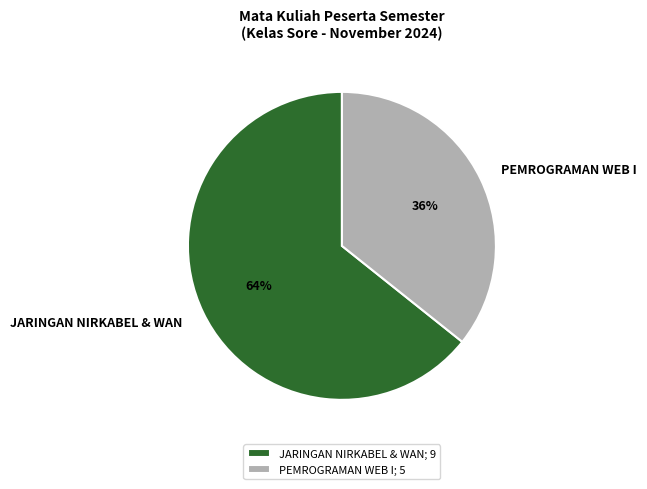

Which category accounts for the majority?

JARINGAN NIRKABEL & WAN